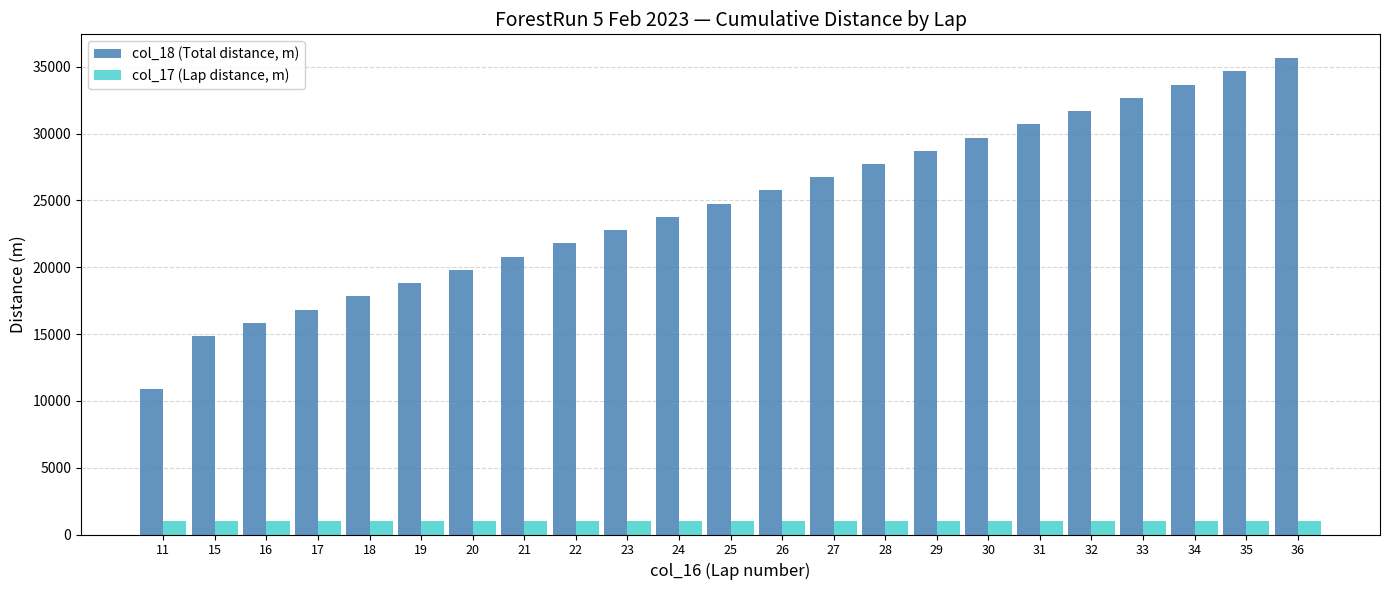

Does the chart contain stacked bars?

No